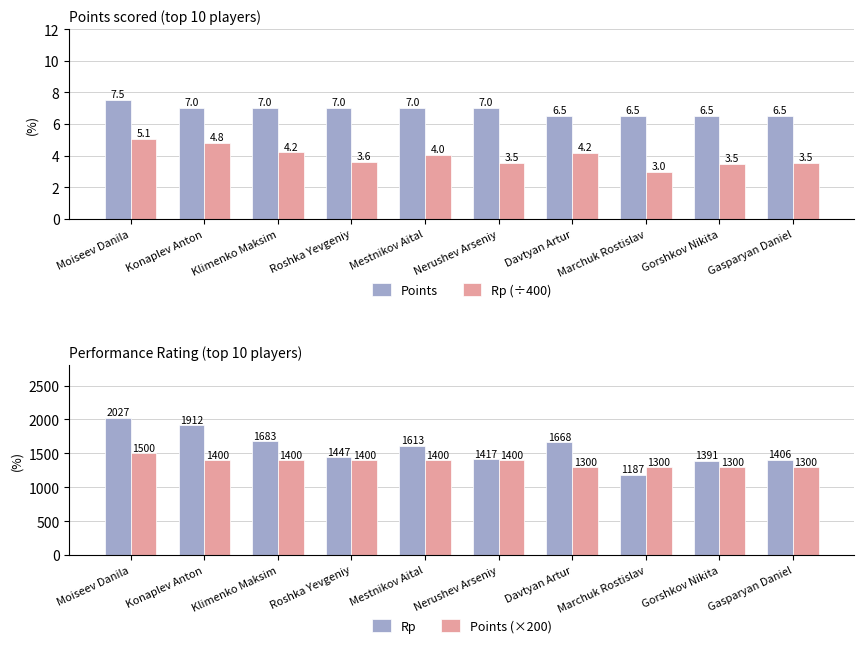

What is the sum of the Points (×200) values at Klimenko Maksim and Marchuk Rostislav?

2700